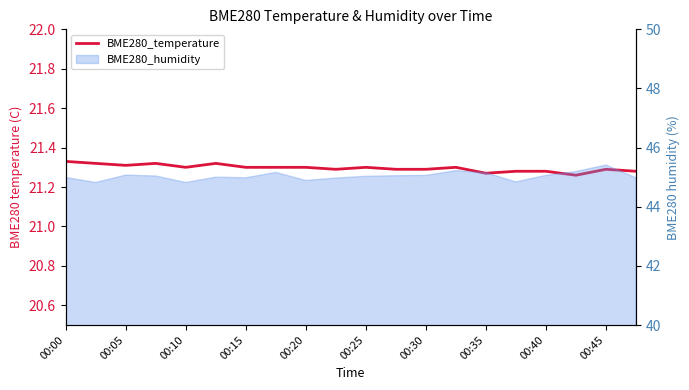

Where is the data nearest to the value 21?

17